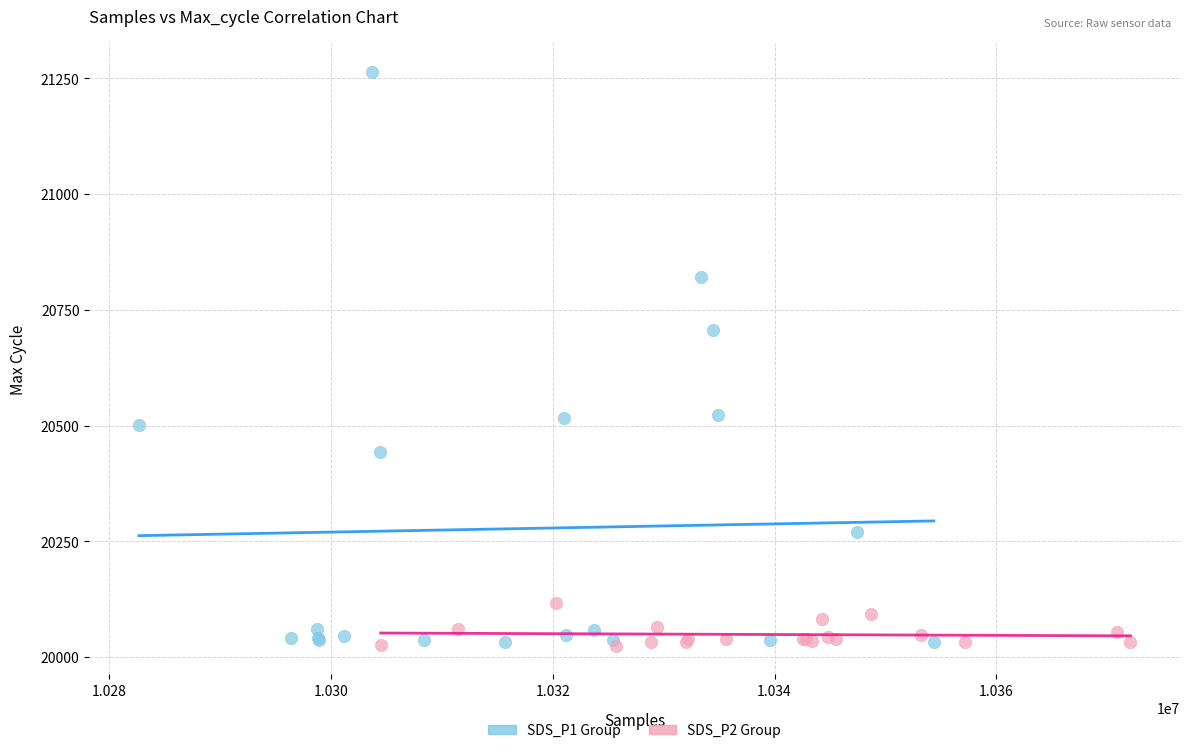

Which series contains the highest Y value?

SDS_P1 Group